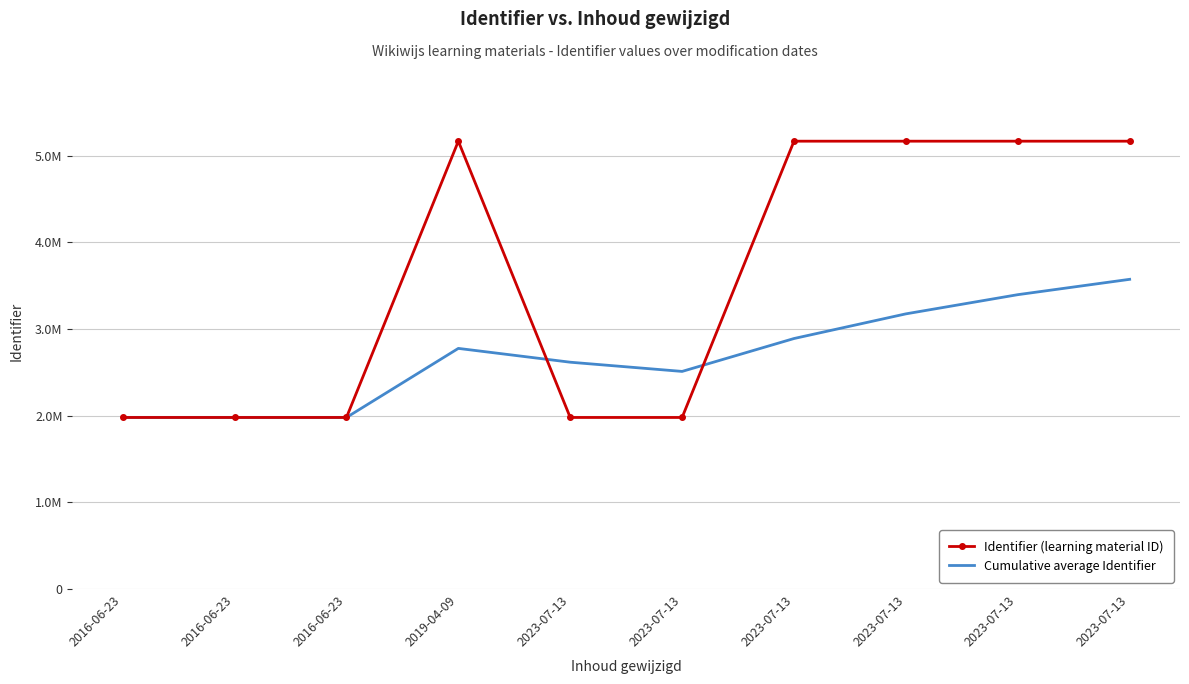

Reading left to right, extract all data points from this chart.

Identifier (learning material ID): 2016-06-23=1979047.0	2016-06-23=1979048.0	2016-06-23=1979051.0	2019-04-09=5165715.0	2023-07-13=1979050.0	2023-07-13=1979053.0	2023-07-13=5165713.0	2023-07-13=5165717.0	2023-07-13=5165721.0	2023-07-13=5165723.0
Cumulative average Identifier: 2016-06-23=1979047.0	2016-06-23=1979047.5	2016-06-23=1979048.7	2019-04-09=2775715.2	2023-07-13=2616382.2	2023-07-13=2510160.7	2023-07-13=2889525.3	2023-07-13=3174049.2	2023-07-13=3395346.1	2023-07-13=3572383.8